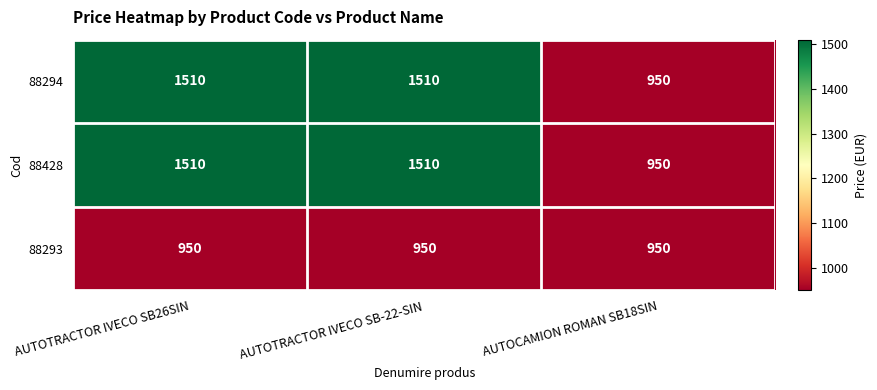

What is the total value across all series at AUTOTRACTOR IVECO SB26SIN?

3970